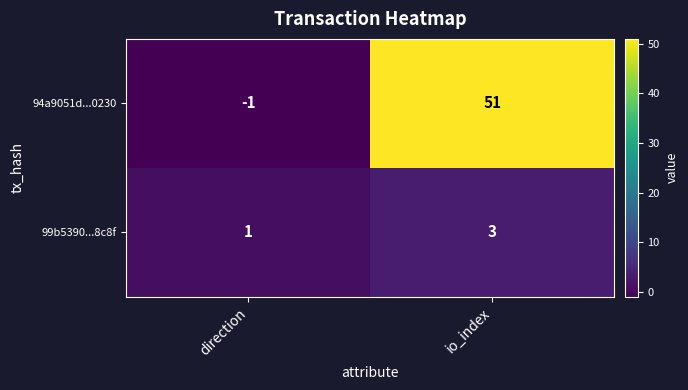

What is the spread (max minus min) of values at io_index?

48